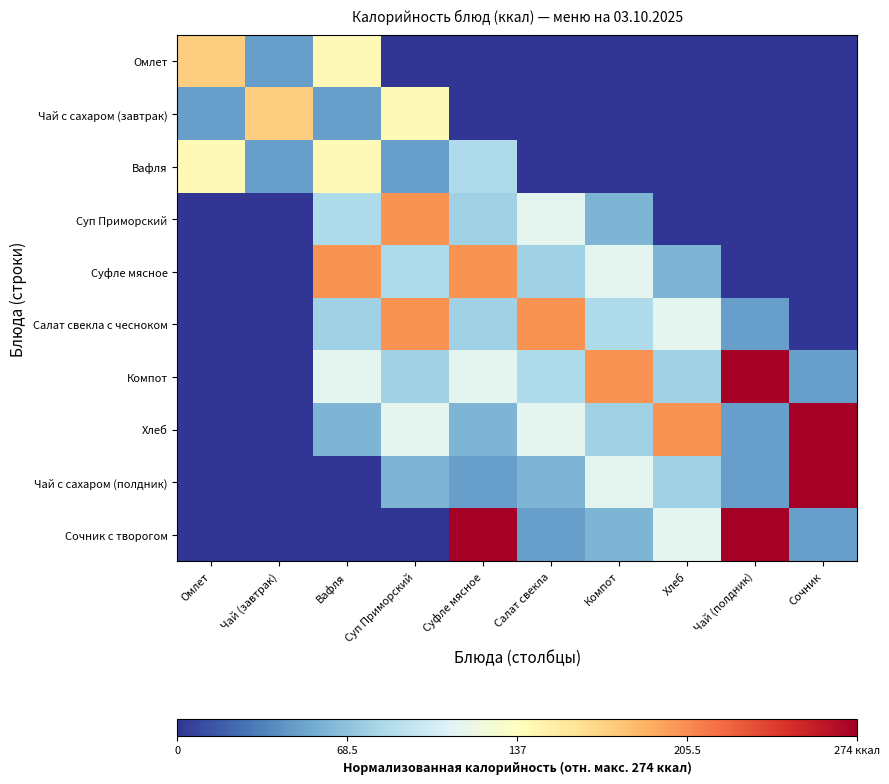

Reading left to right, transcribe all the data shown in this chart.

Омлет: Омлет=0.3	Чай (завтрак)=-0.6	Вафля=0.0	Суп Приморский=-1.0	Суфле мясное=-1.0	Салат свекла=-1.0	Компот=-1.0	Хлеб=-1.0	Чай (полдник)=-1.0	Сочник=-1.0
Чай с сахаром (завтрак): Омлет=-0.6	Чай (завтрак)=0.3	Вафля=-0.6	Суп Приморский=0.0	Суфле мясное=-1.0	Салат свекла=-1.0	Компот=-1.0	Хлеб=-1.0	Чай (полдник)=-1.0	Сочник=-1.0
Вафля: Омлет=0.0	Чай (завтрак)=-0.6	Вафля=0.0	Суп Приморский=-0.6	Суфле мясное=-0.4	Салат свекла=-1.0	Компот=-1.0	Хлеб=-1.0	Чай (полдник)=-1.0	Сочник=-1.0
Суп Приморский: Омлет=-1.0	Чай (завтрак)=-1.0	Вафля=-0.4	Суп Приморский=0.5	Суфле мясное=-0.4	Салат свекла=-0.2	Компот=-0.6	Хлеб=-1.0	Чай (полдник)=-1.0	Сочник=-1.0
Суфле мясное: Омлет=-1.0	Чай (завтрак)=-1.0	Вафля=0.5	Суп Приморский=-0.4	Суфле мясное=0.5	Салат свекла=-0.4	Компот=-0.2	Хлеб=-0.6	Чай (полдник)=-1.0	Сочник=-1.0
Салат свекла с чесноком: Омлет=-1.0	Чай (завтрак)=-1.0	Вафля=-0.4	Суп Приморский=0.5	Суфле мясное=-0.4	Салат свекла=0.5	Компот=-0.4	Хлеб=-0.2	Чай (полдник)=-0.6	Сочник=-1.0
Компот: Омлет=-1.0	Чай (завтрак)=-1.0	Вафля=-0.2	Суп Приморский=-0.4	Суфле мясное=-0.2	Салат свекла=-0.4	Компот=0.5	Хлеб=-0.4	Чай (полдник)=1.0	Сочник=-0.6
Хлеб: Омлет=-1.0	Чай (завтрак)=-1.0	Вафля=-0.6	Суп Приморский=-0.2	Суфле мясное=-0.6	Салат свекла=-0.2	Компот=-0.4	Хлеб=0.5	Чай (полдник)=-0.6	Сочник=1.0
Чай с сахаром (полдник): Омлет=-1.0	Чай (завтрак)=-1.0	Вафля=-1.0	Суп Приморский=-0.6	Суфле мясное=-0.6	Салат свекла=-0.6	Компот=-0.2	Хлеб=-0.4	Чай (полдник)=-0.6	Сочник=1.0
Сочник с творогом: Омлет=-1.0	Чай (завтрак)=-1.0	Вафля=-1.0	Суп Приморский=-1.0	Суфле мясное=1.0	Салат свекла=-0.6	Компот=-0.6	Хлеб=-0.2	Чай (полдник)=1.0	Сочник=-0.6